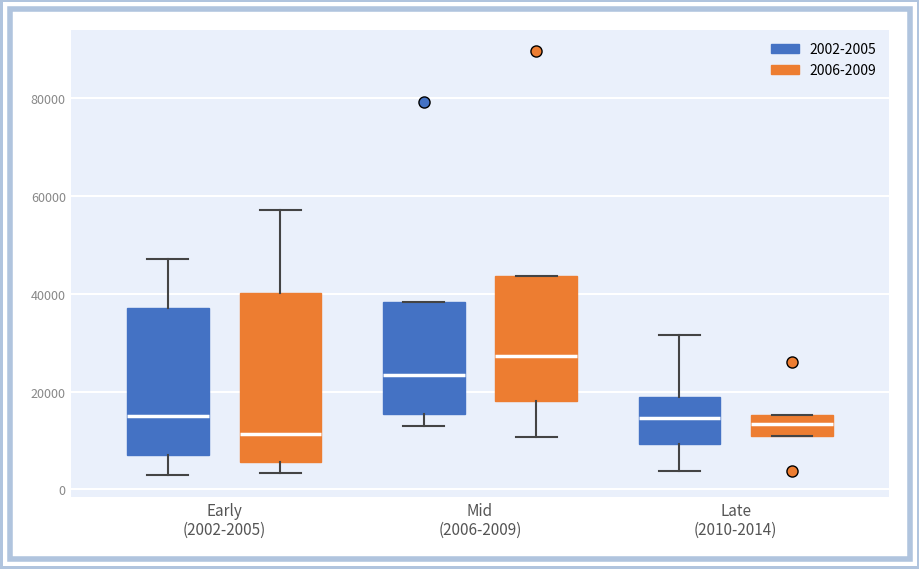

Which box is the tallest, from its lower edge to its upper edge?

Early (2002-2005) (2006-2009)